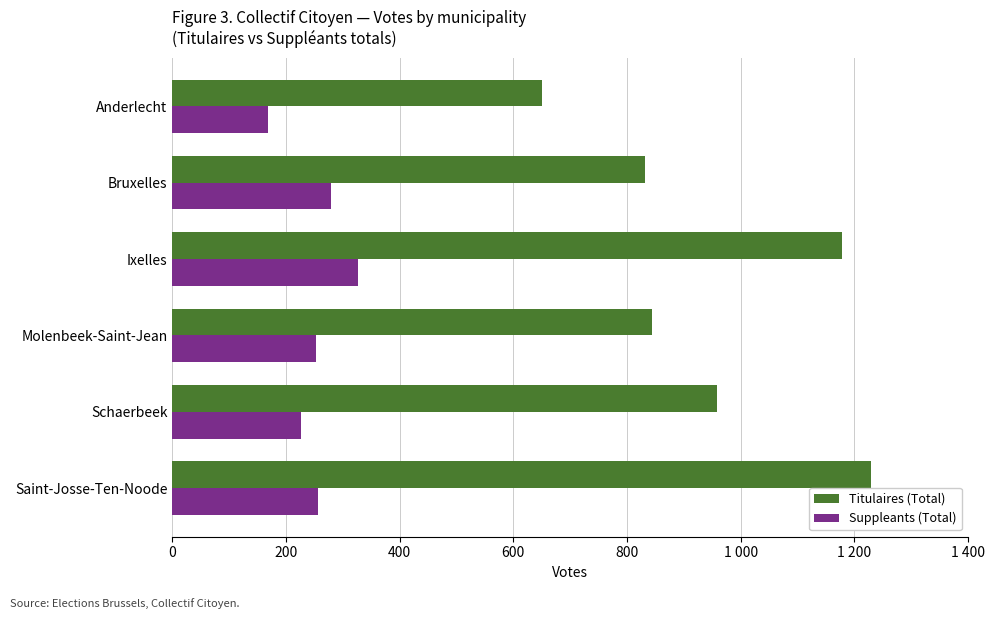

What is the maximum value shown in the chart?

1229